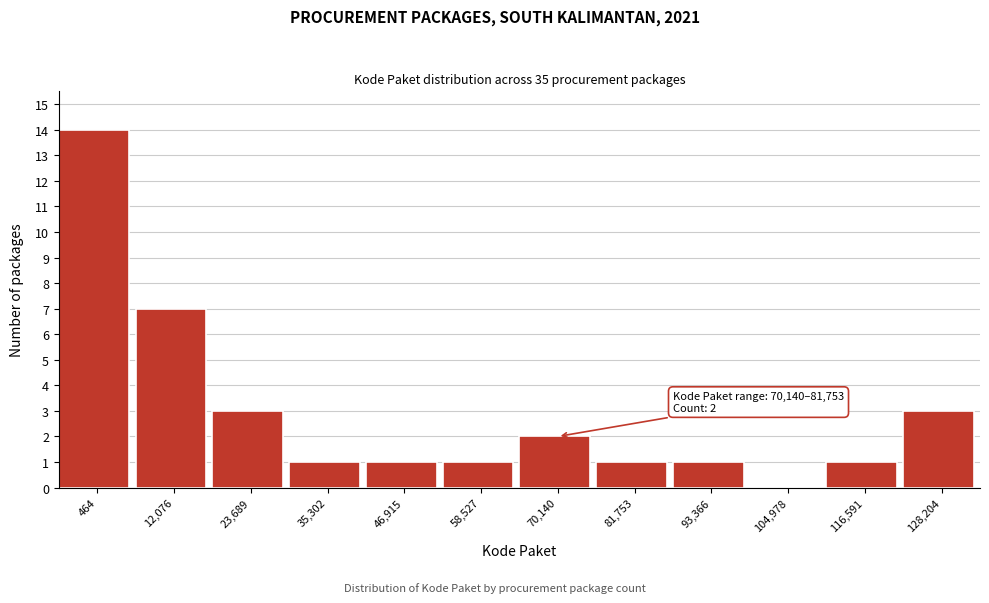

Reading left to right, what are all the values shown in this chart?

464=14	12,076=7	23,689=3	35,302=1	46,915=1	58,527=1	70,140=2	81,753=1	93,366=1	104,978=0	116,591=1	128,204=3